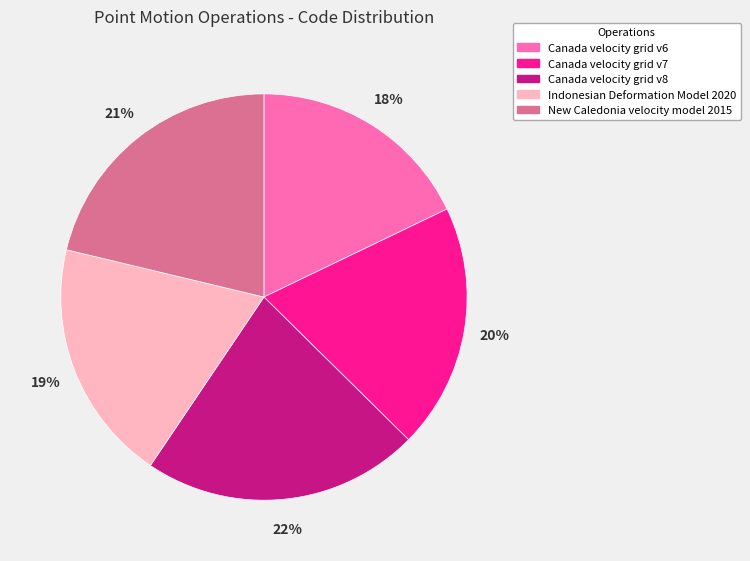

To the nearest percent, what portion does New Caledonia velocity model 2015 represent?

21%